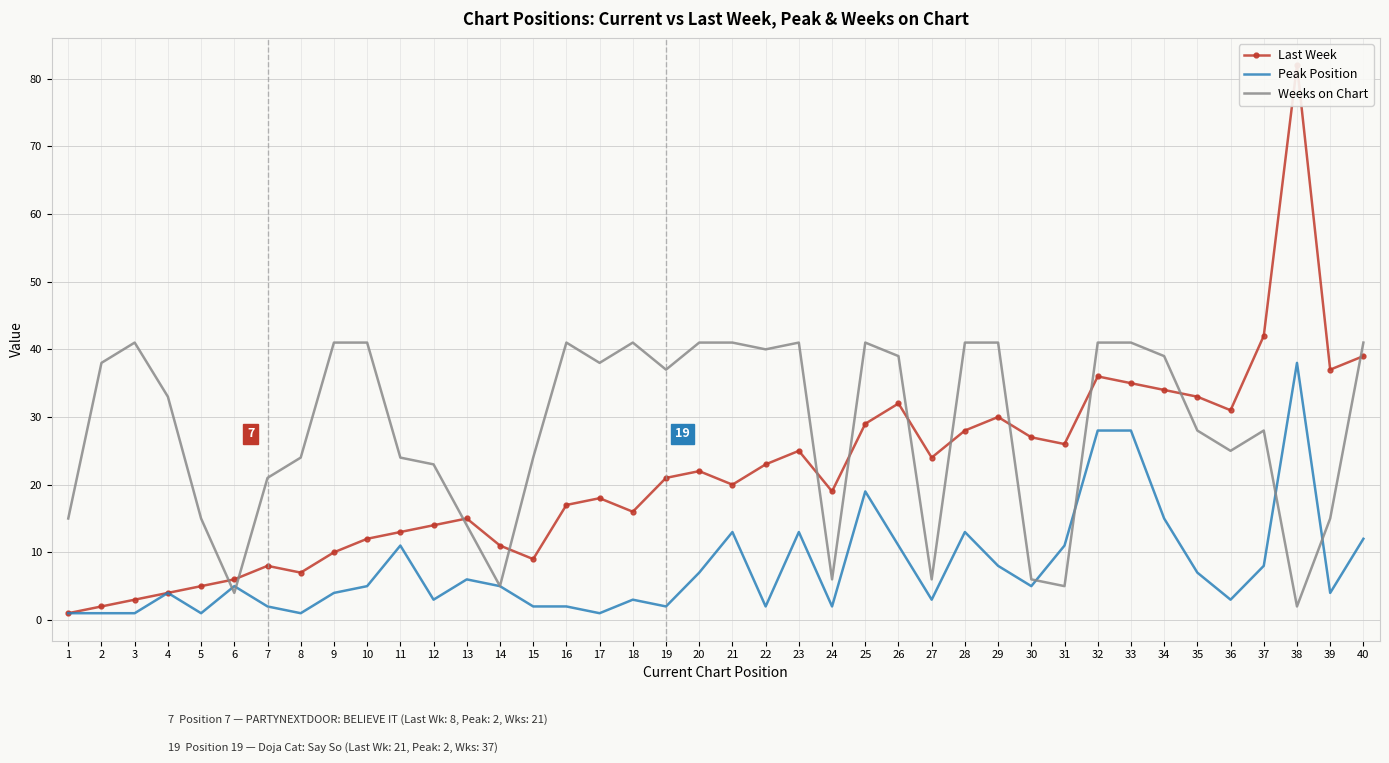

In Weeks on Chart, how many points are higher than both neighbors (excluding endpoints)?

6